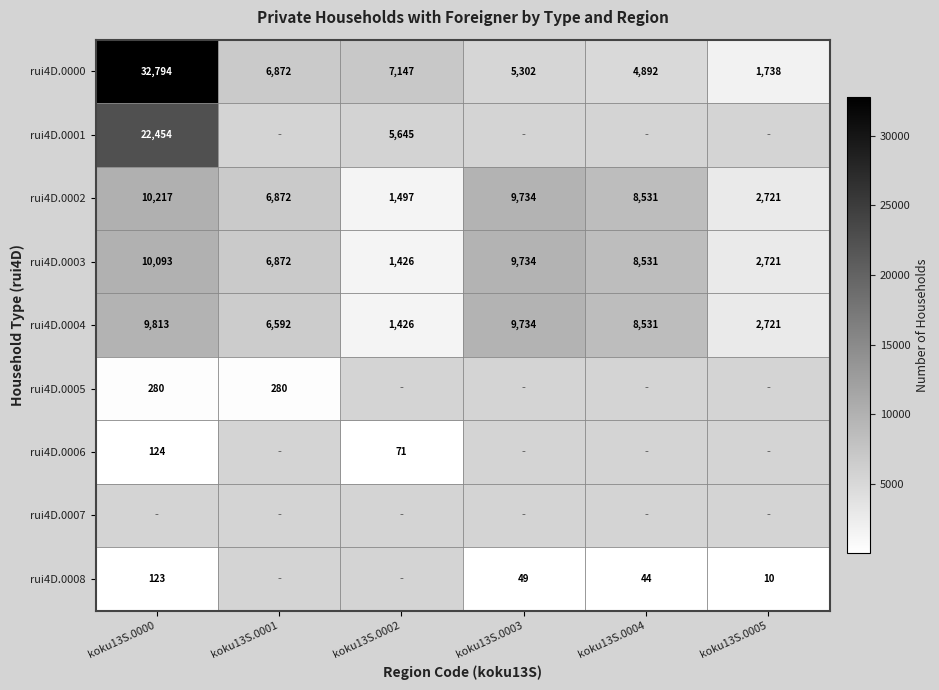

What is the sum of all rui4D.0002 values?

39572